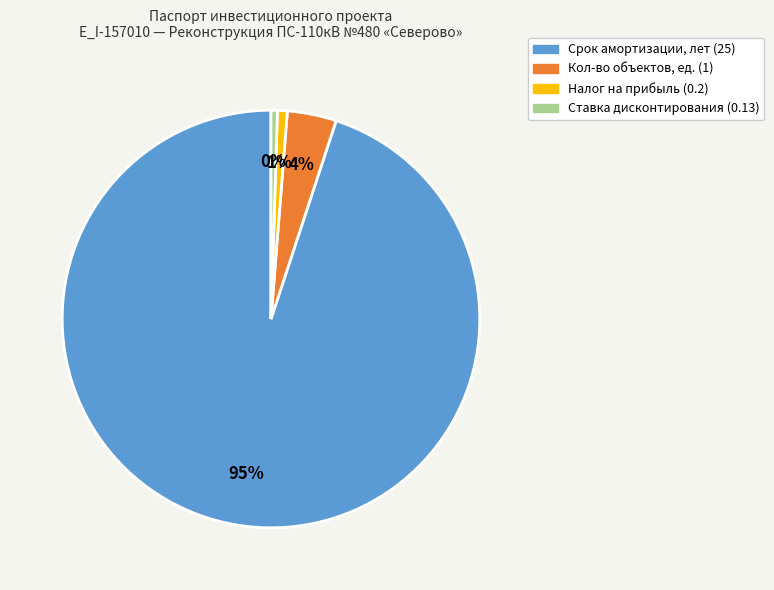

To the nearest percent, what is the average slice percentage?

25%